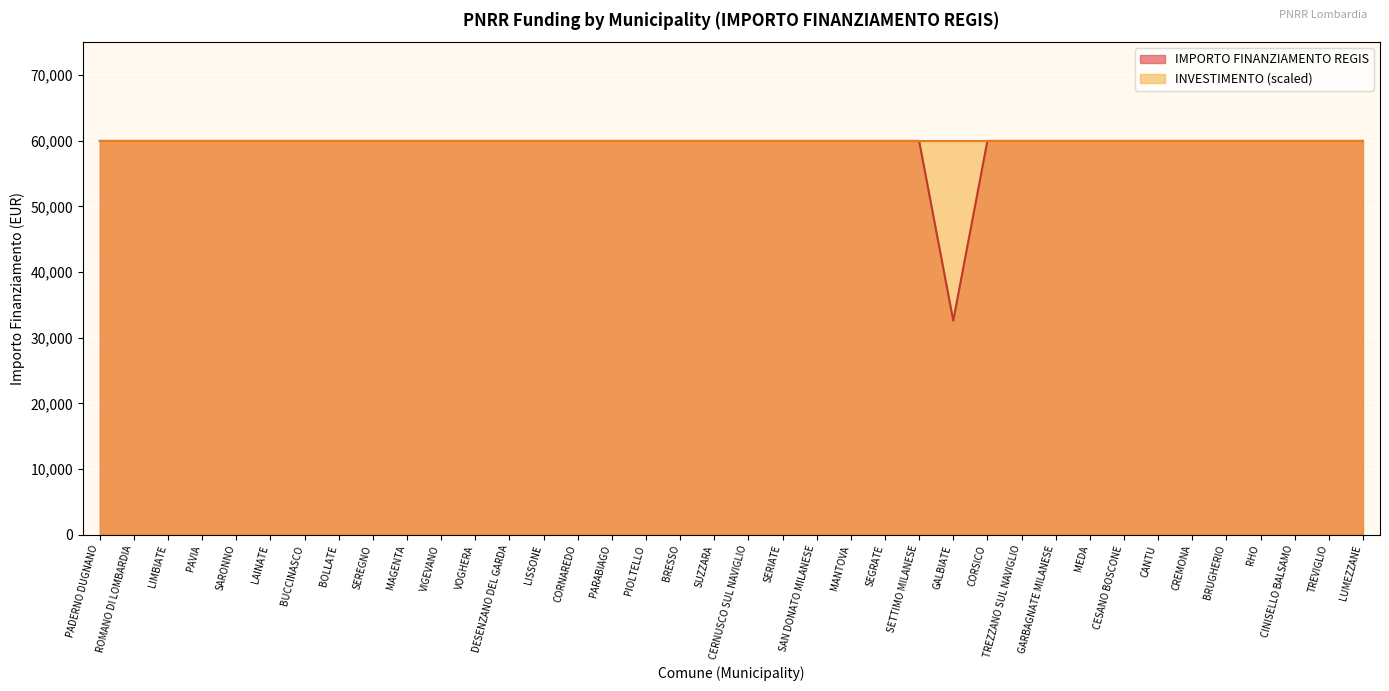

What is the greatest value displayed?

59966